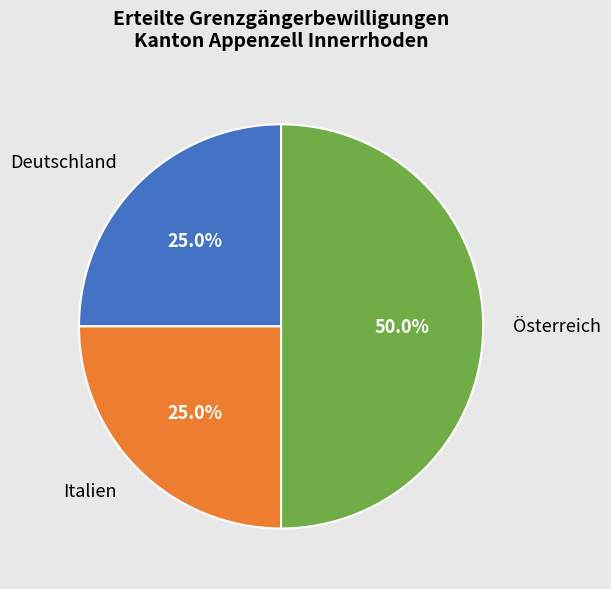

True or false: Österreich accounts for 50% of the total.

True